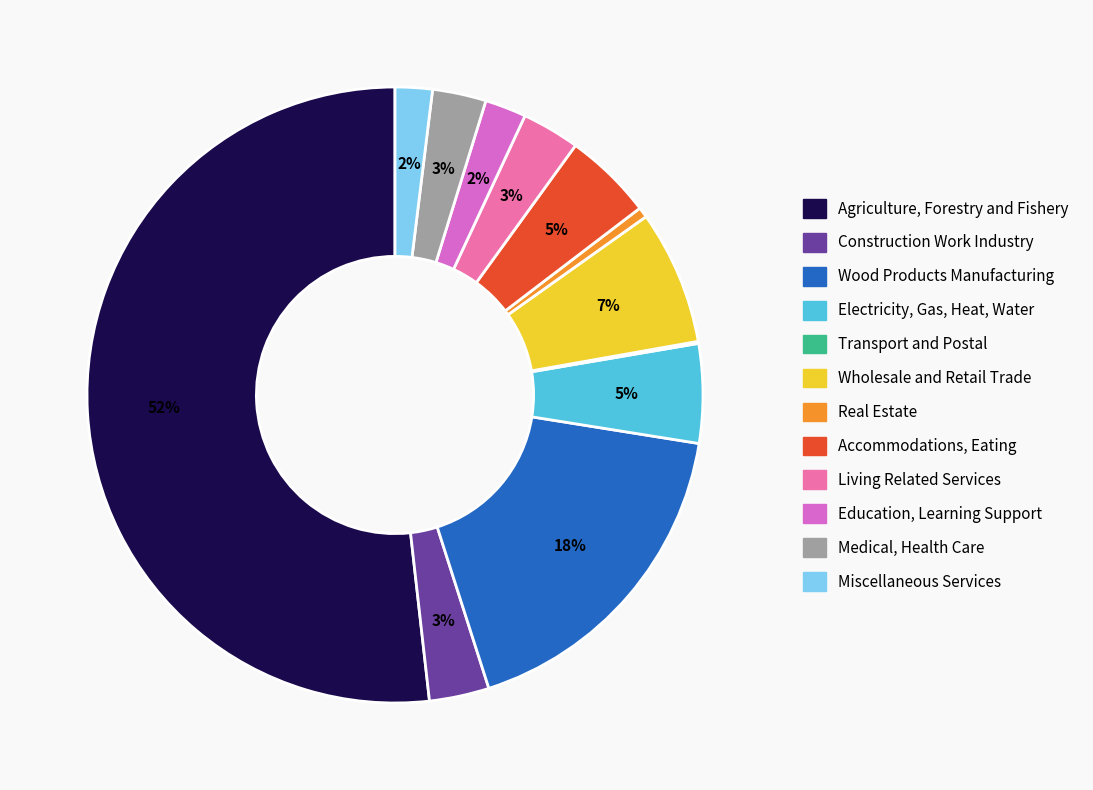

Is it true that Living Related Services is 13% of the pie?

False